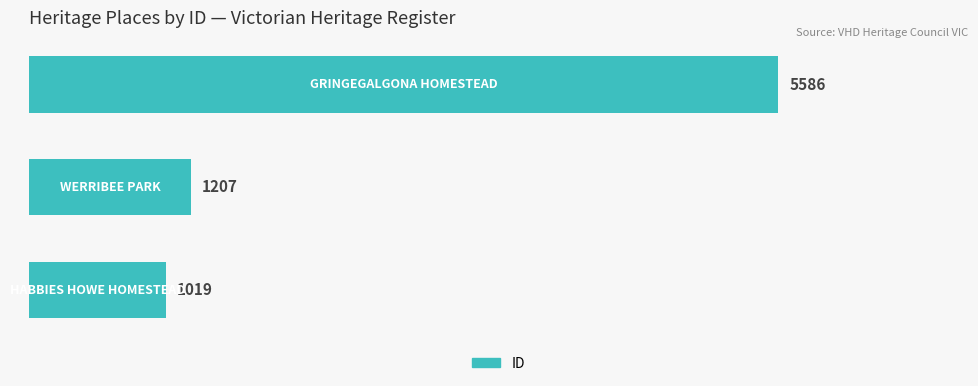

What is the average value?

2604